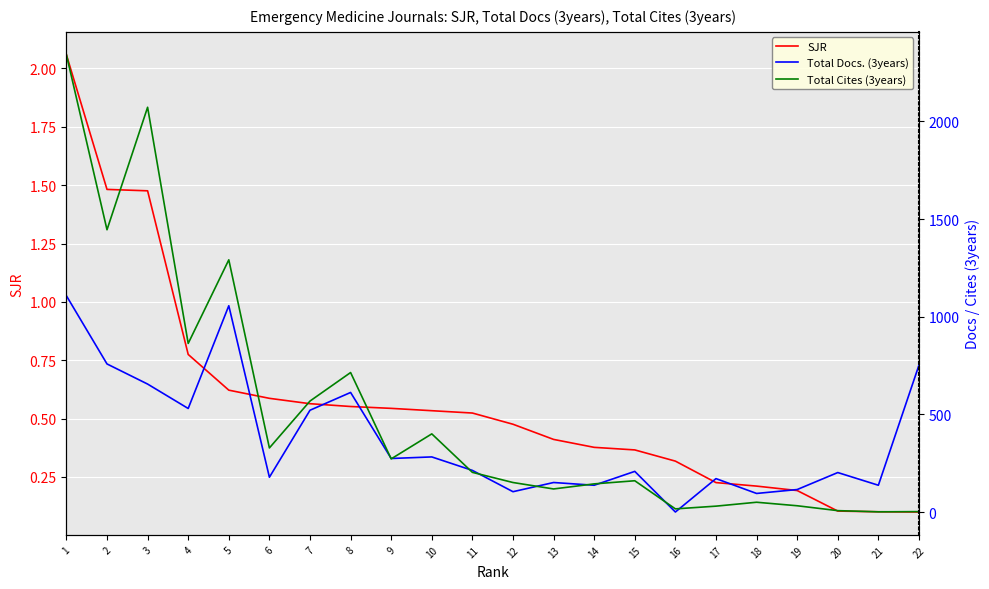

How many lines are shown in the chart?

3